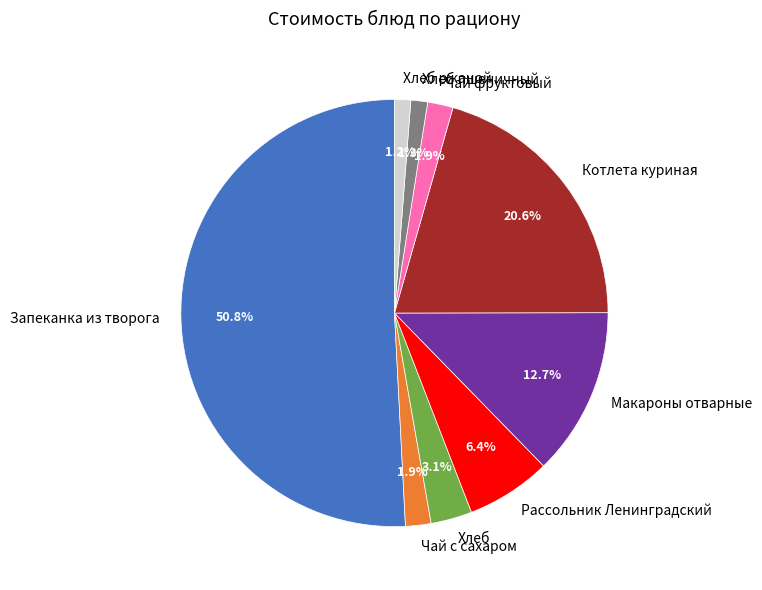

What percentage is the Хлеб slice, to the nearest percent?

3%